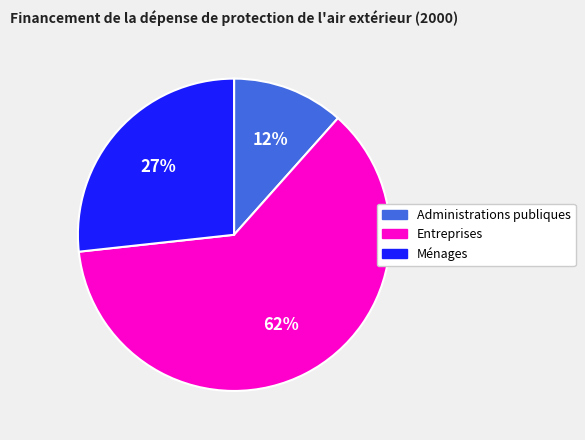

What percentage is the Ménages slice, to the nearest percent?

27%